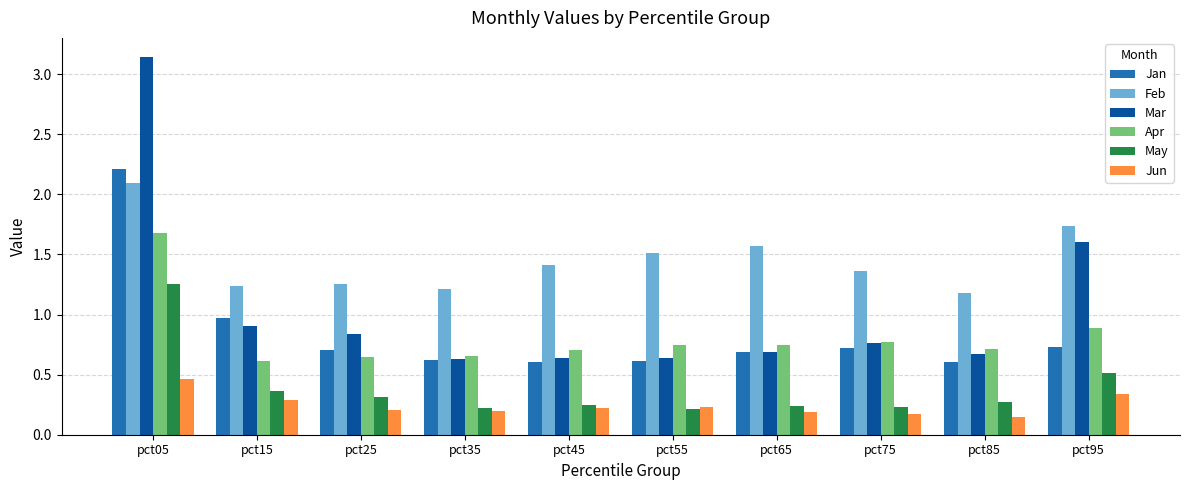

Which category has the lowest value in the Apr series?

pct15